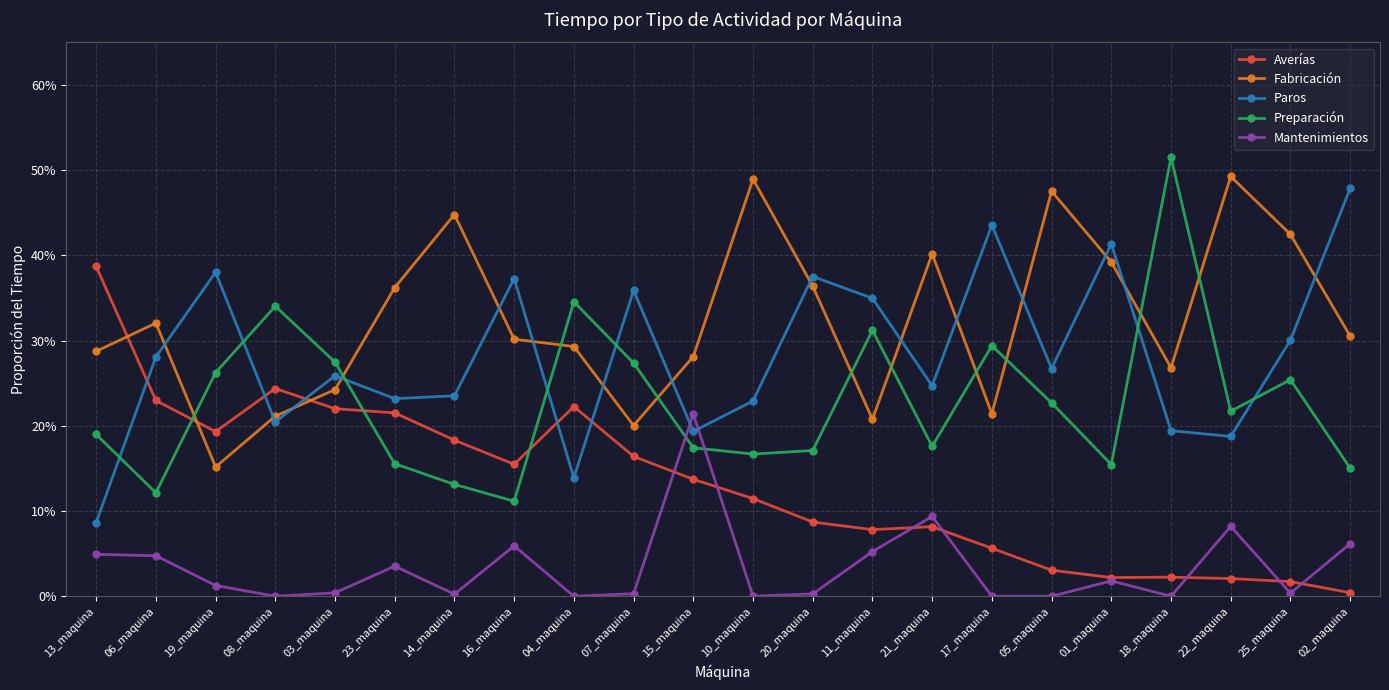

Does the chart have visible grid lines?

Yes